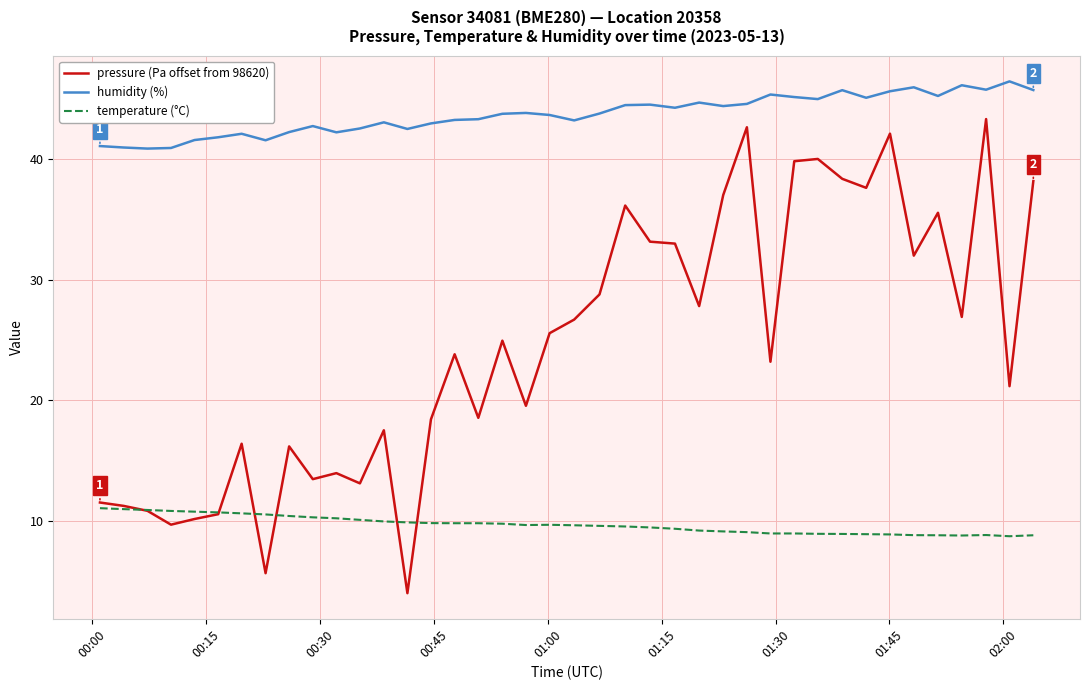

What are all the series names shown in the legend?

pressure (Pa offset from 98620), humidity (%), temperature (°C)